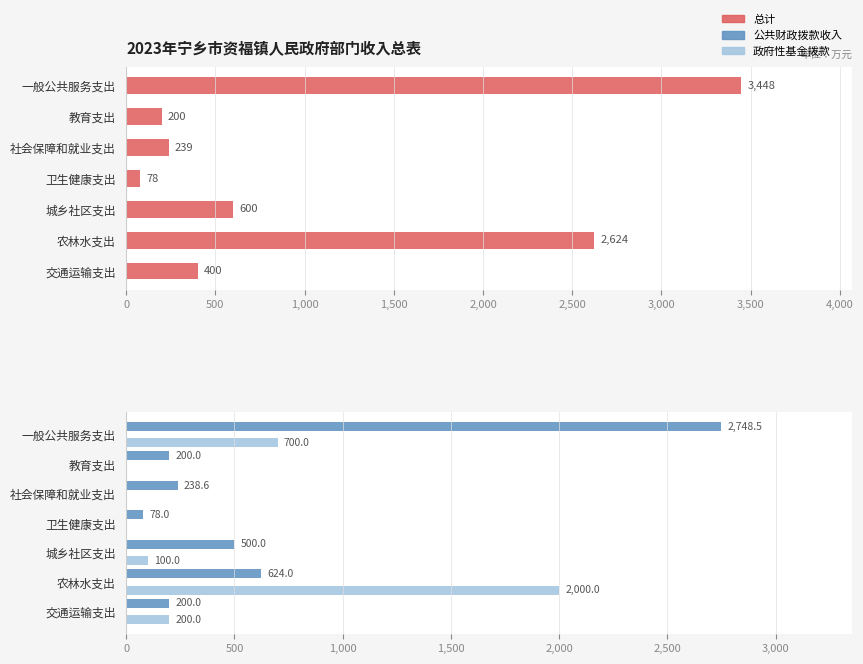

Rank the series by their maximum value, from lowest to highest.

政府性基金拨款, 公共财政拨款收入, 总计